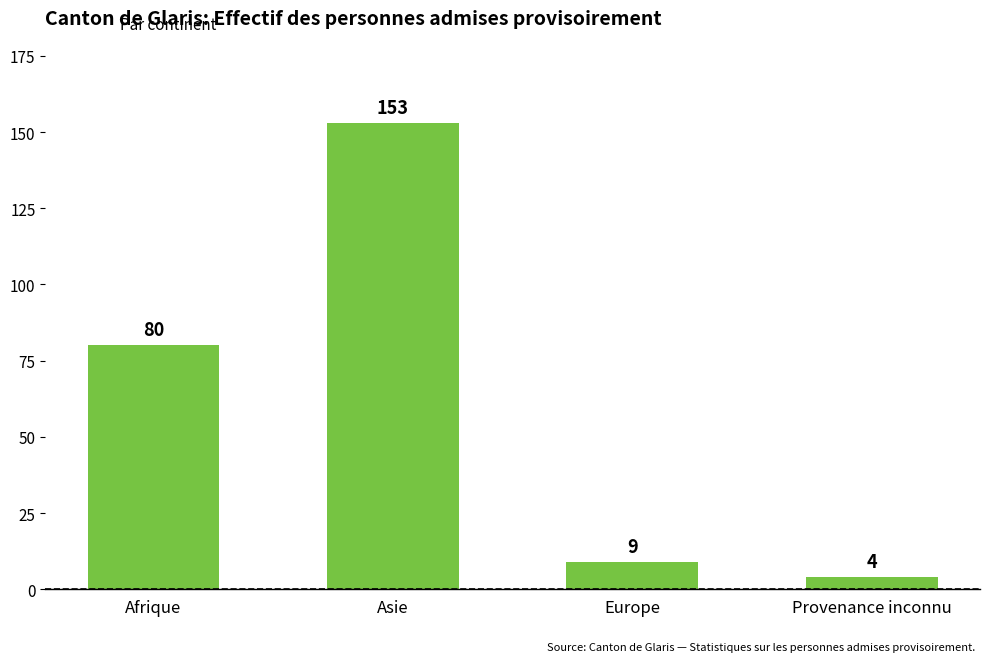

How many series are shown in this chart?

1